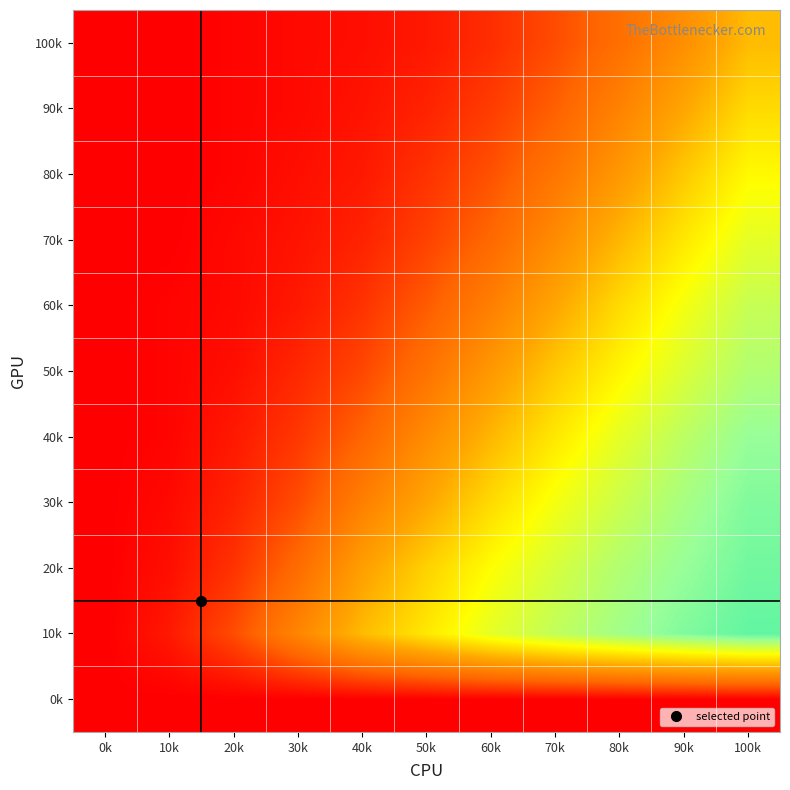

Which has a higher value, 100k or 0k?

100k